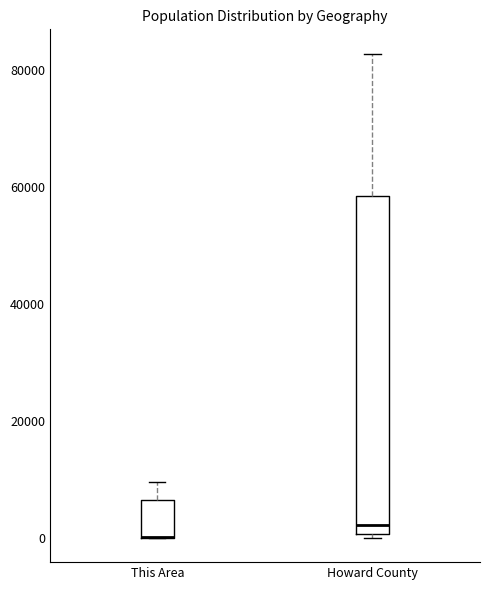

Reading left to right, read every box against the y-axis: the position of its median line, the range the box covers, and the ends of its whiskers. The values are not printed on the chart, so give them approximately, as read against the axis.

This Area: median 0 (drawn on the box's lower edge), box 0 to 6000, whiskers 0 to 10000
Howard County: median 2000, box 0 to 58000, whiskers 0 (just below the box's lower edge) to 82000